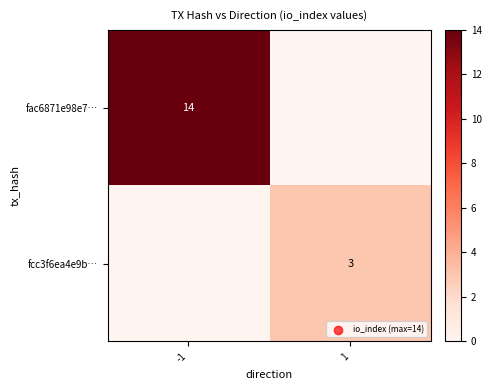

Is the value of fcc3f6ea4e9b… at 1 greater than the value of fac6871e98e7… at -1?

No